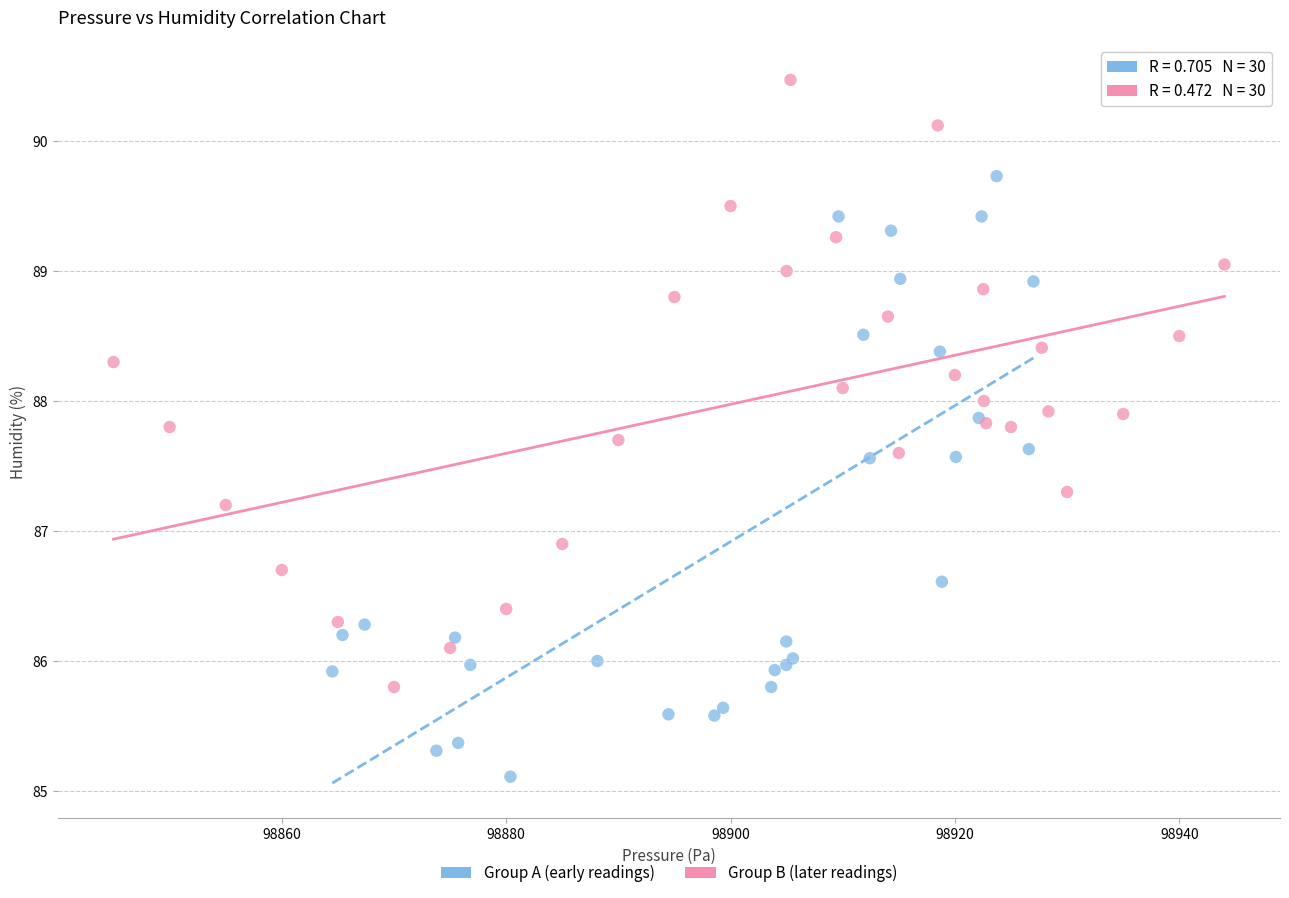

Which series reaches the minimum Y coordinate?

Group A (early readings)